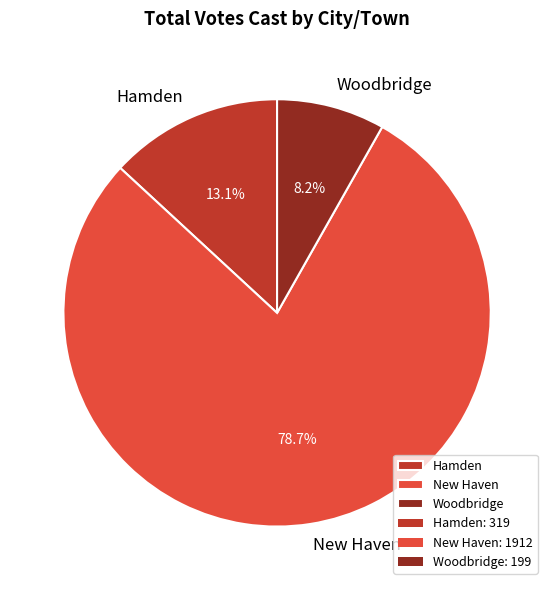

What percentage is NOT represented by Hamden?

86.9%